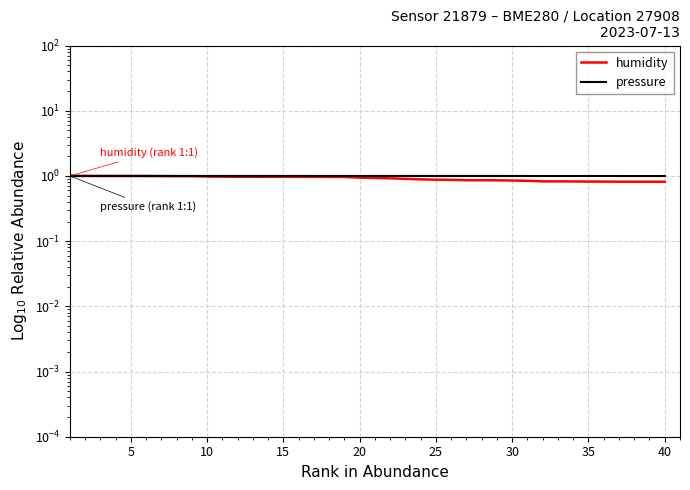

What is the difference between the second highest and second lowest values in the humidity series?

0.2